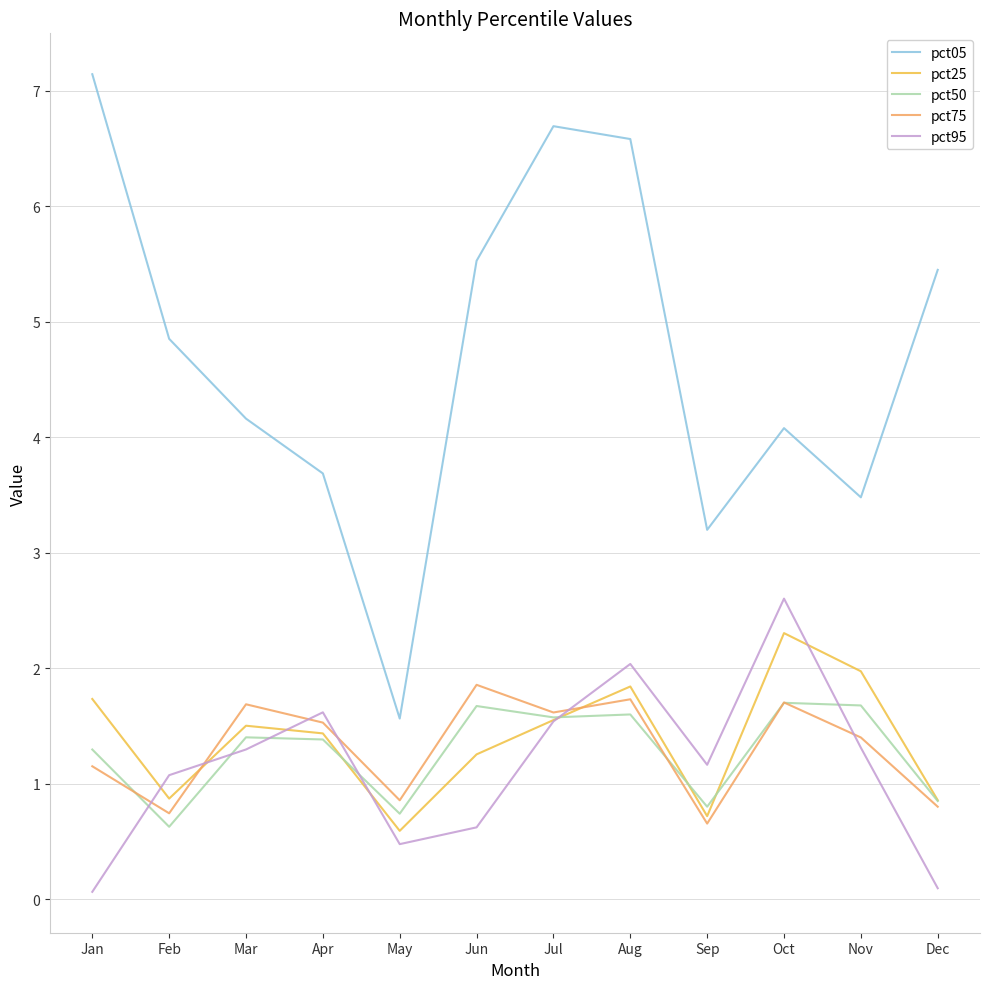

Does the chart display data point markers on the line(s)?

No